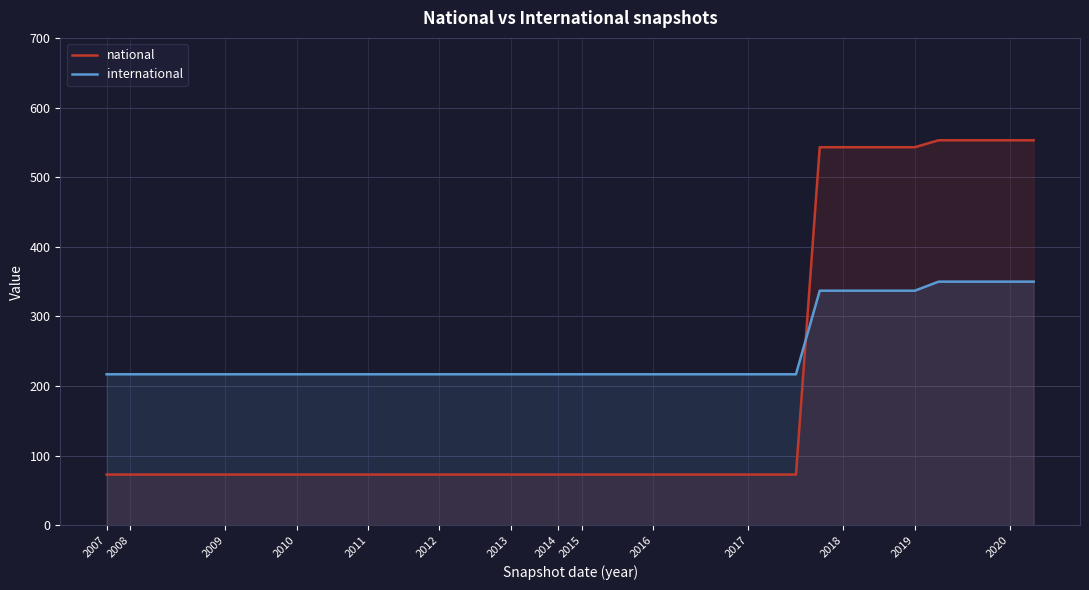

How many lines are shown in the chart?

2